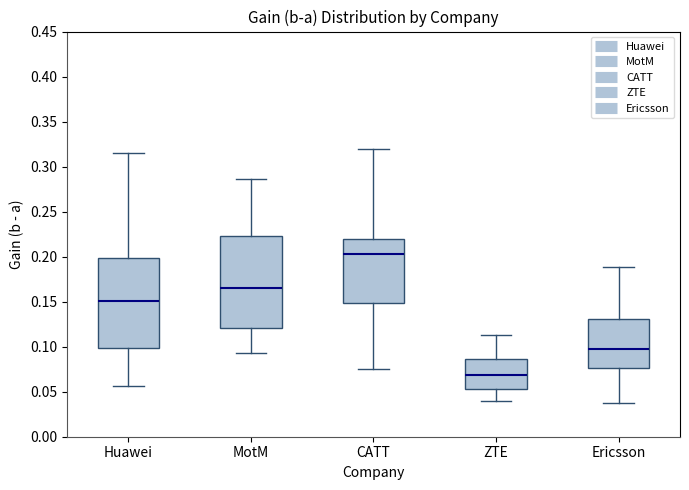

Reading left to right, transcribe this box plot: for each box, give where its median line is, the range the box spans, and where its two whiskers end, as read against the y-axis. The values are not printed on the chart, so give them approximately, as read against the axis.

Huawei: median 0.150, box 0.100 to 0.200, whiskers 0.055 to 0.315
MotM: median 0.165, box 0.120 to 0.225, whiskers 0.095 to 0.285
CATT: median 0.205, box 0.150 to 0.220, whiskers 0.075 to 0.320
ZTE: median 0.070, box 0.055 to 0.085, whiskers 0.040 to 0.115
Ericsson: median 0.100, box 0.075 to 0.130, whiskers 0.035 to 0.190